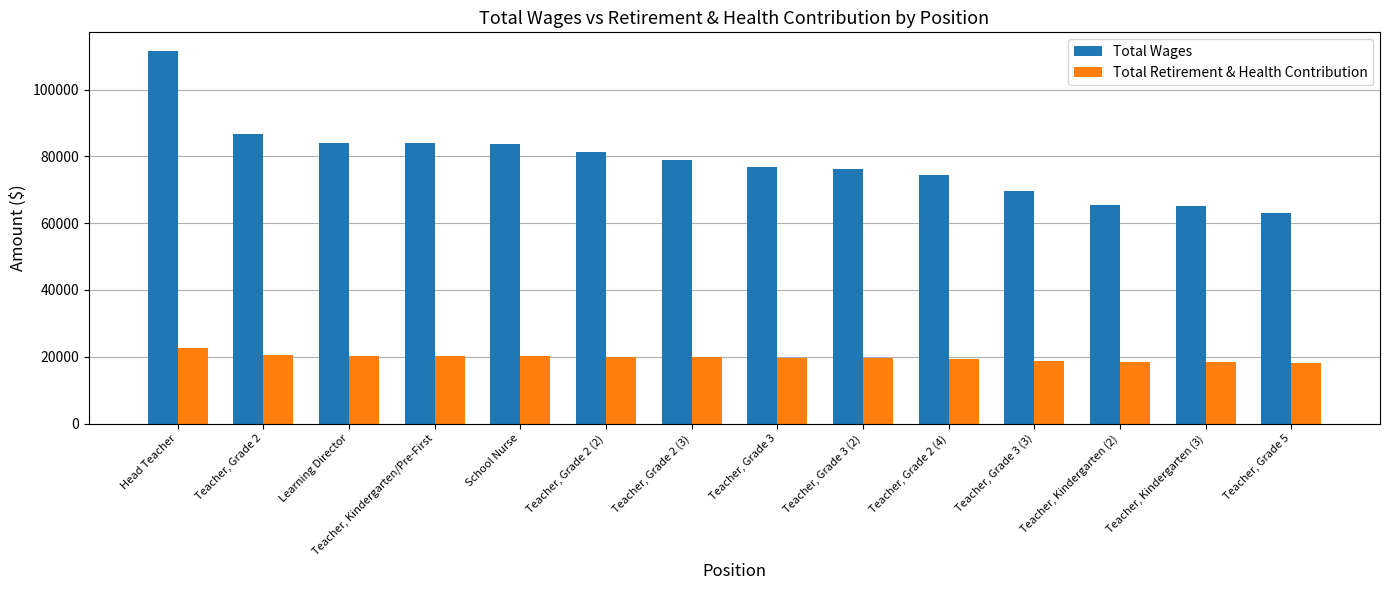

The value of Total Retirement & Health Contribution at Teacher, Grade 3 (3) is 18825. True or false?

True